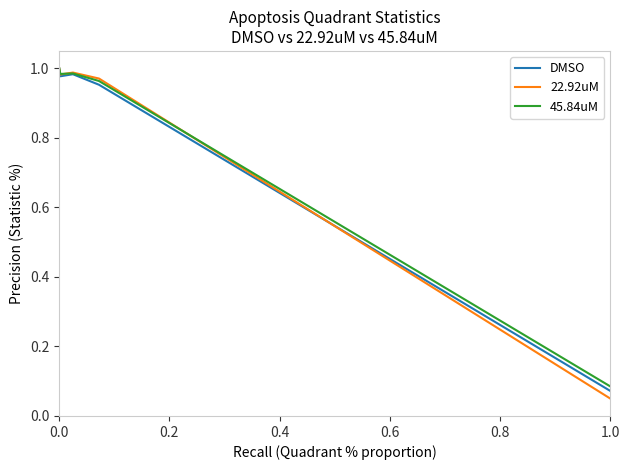

Is it true that DMSO equals 1.0 at 0.0?

True